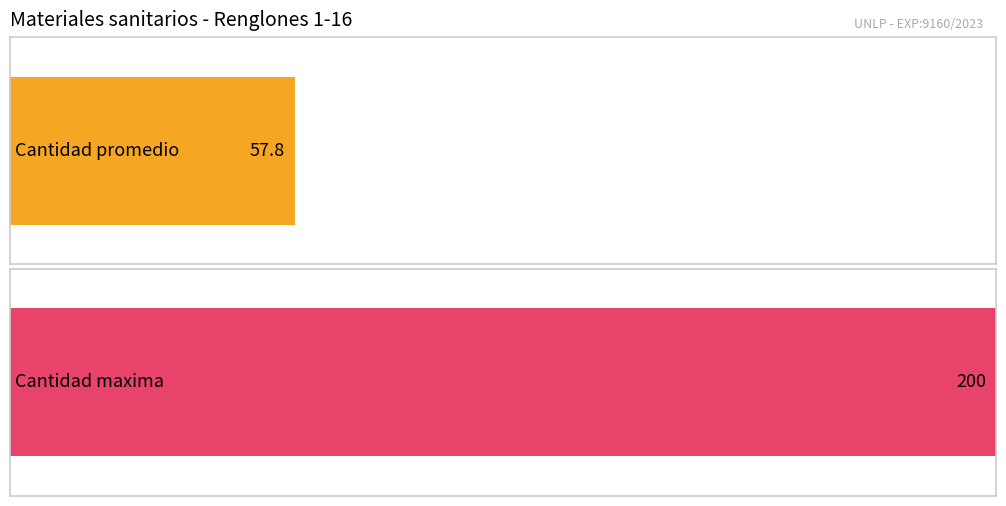

What is the approximate value at 16?

20